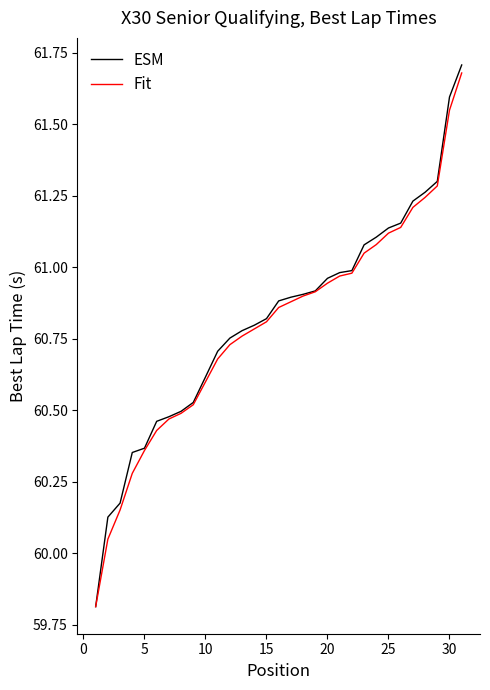

What is the smallest value displayed?

59.8